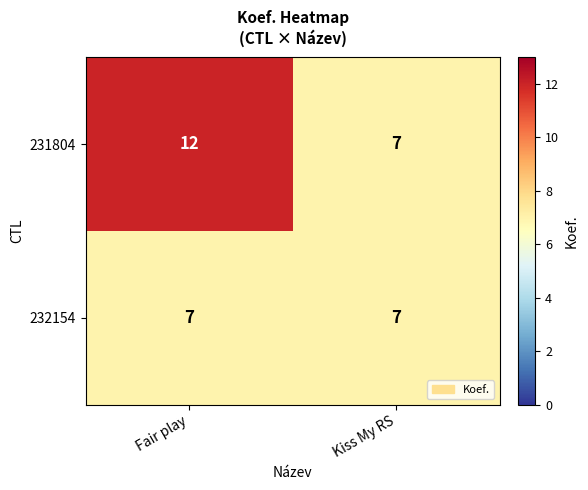

True or false: 231804 has a value of 7 at Kiss My RS.

True